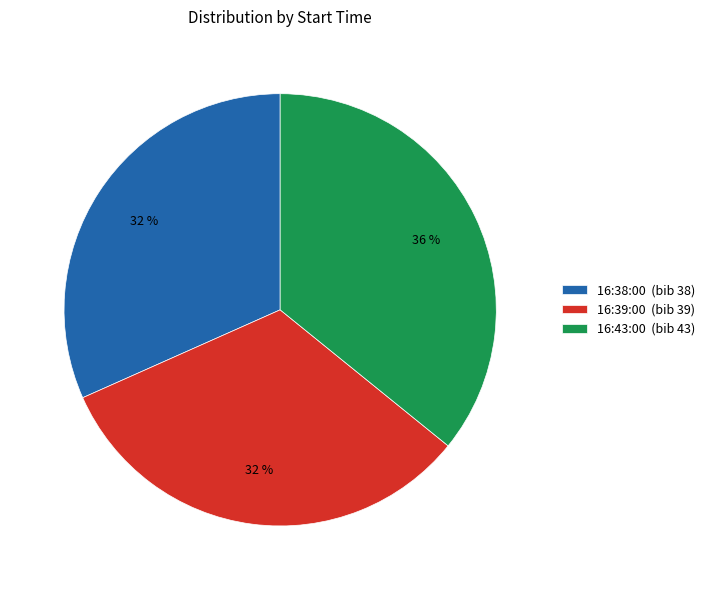

Combined, do 16:43:00 and 16:39:00 account for over 50%?

Yes